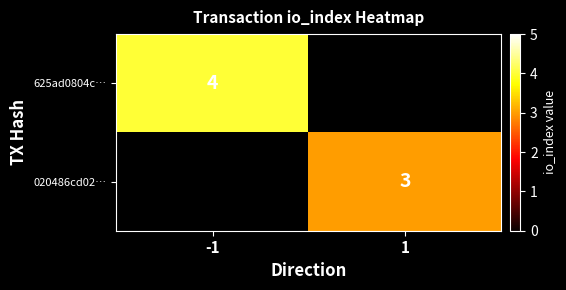

True or false: 020486cd02… has a value of 3 at 1.

True